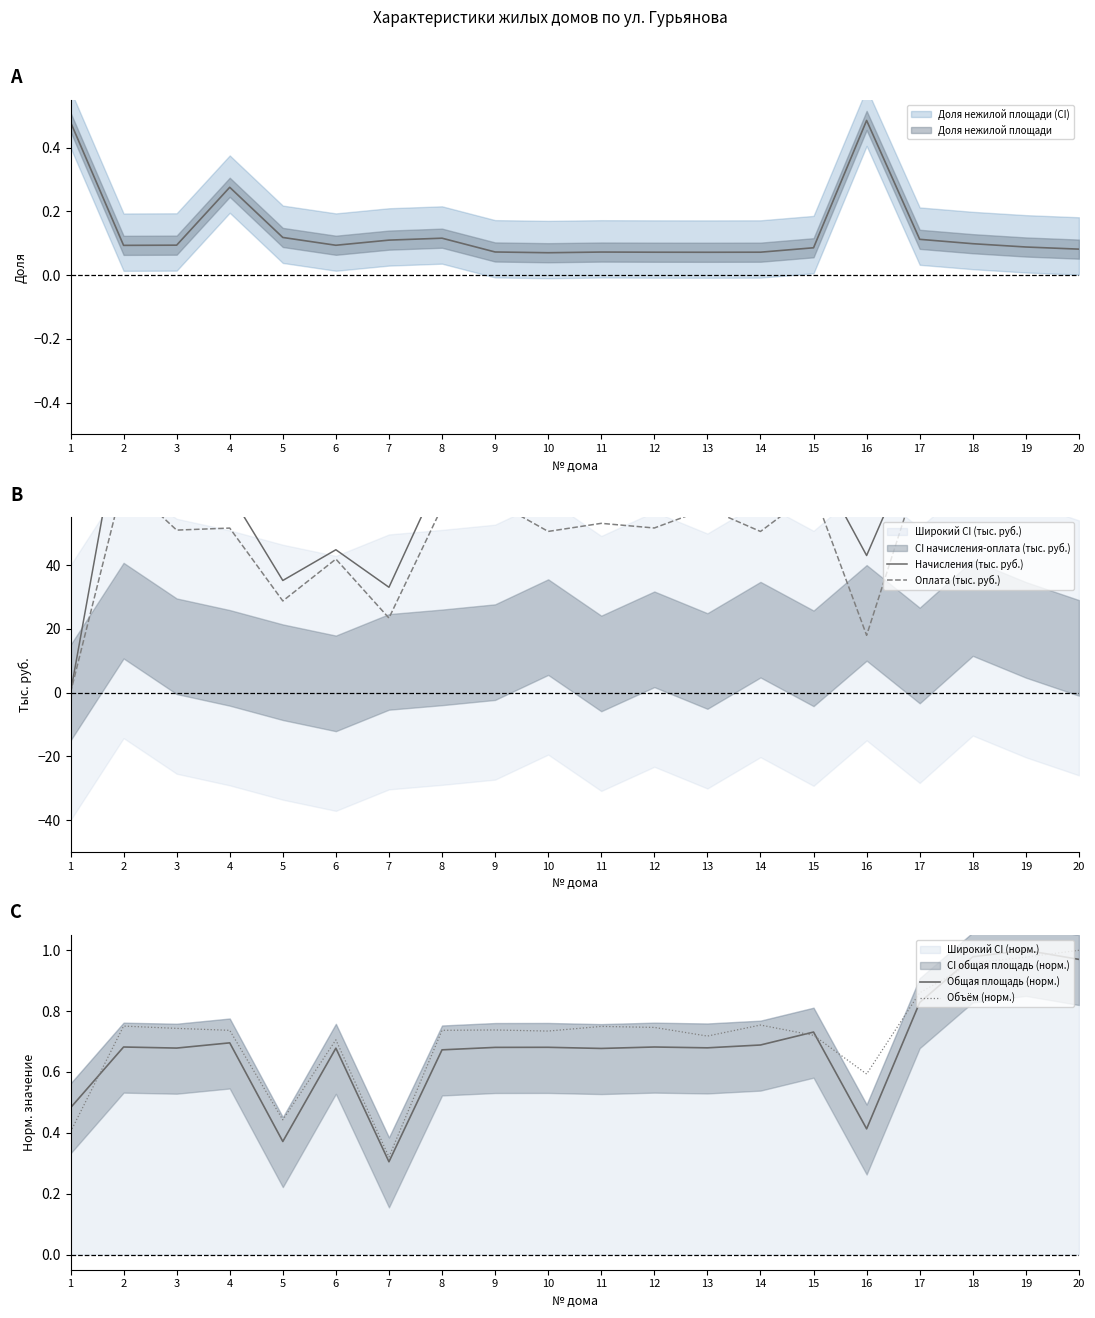

What is the average value of the Оплата (тыс. руб.) series?

52.8